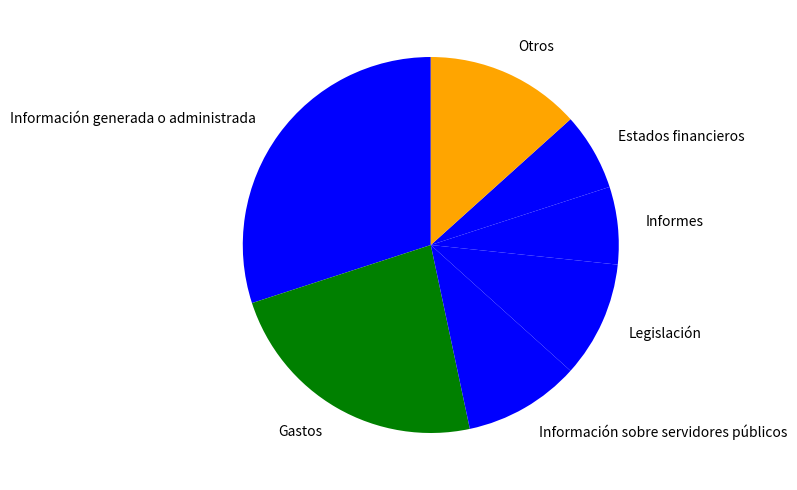

Is there any slice that represents more than half of the pie?

No